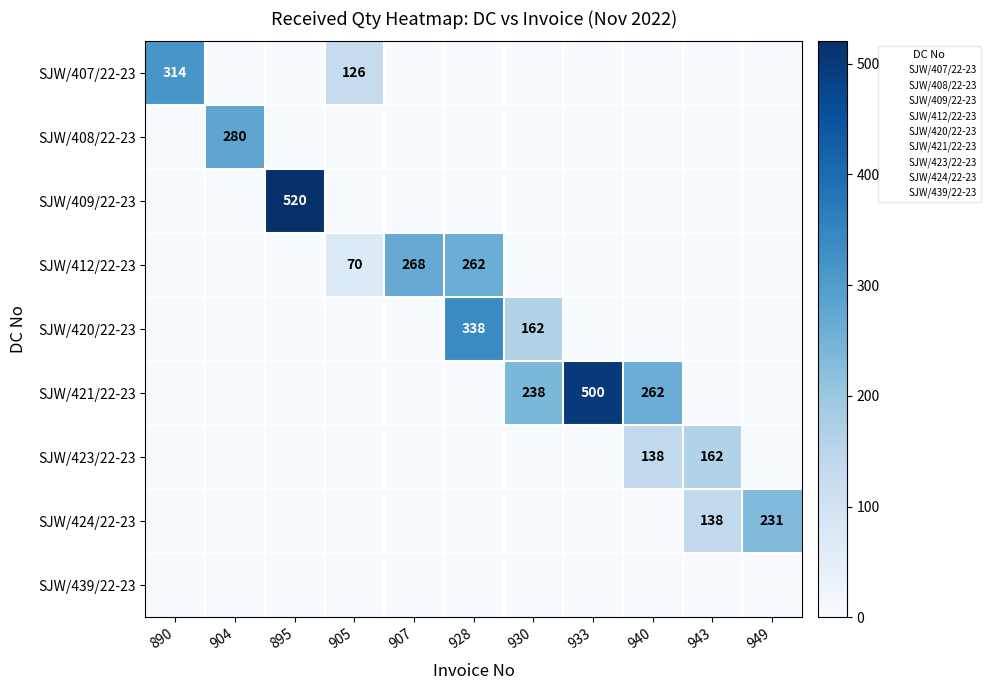

Which category has the highest value in the SJW/409/22-23 series?

895